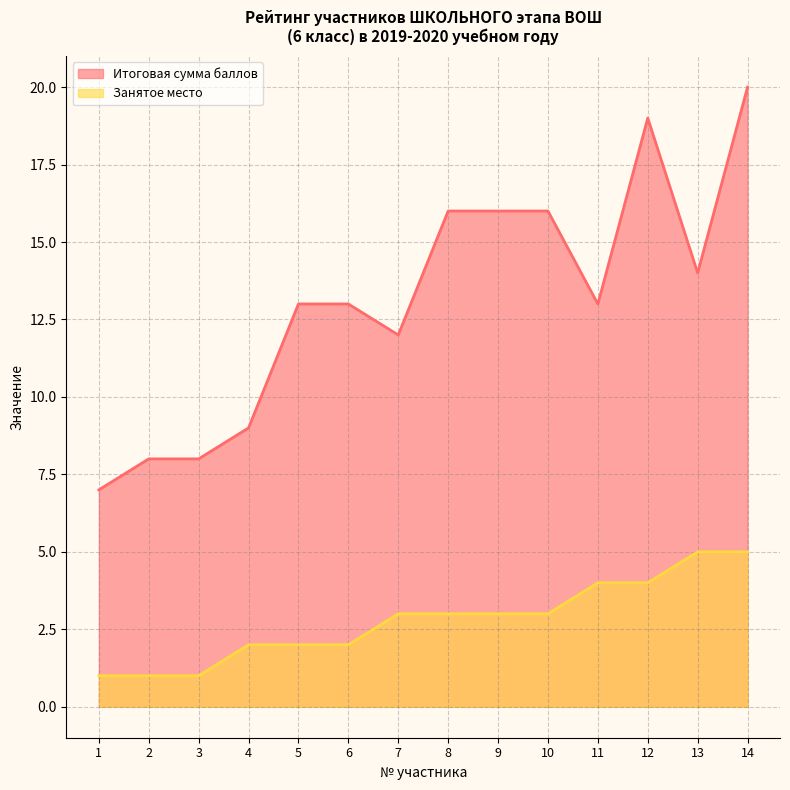

Rank the series by their maximum value, from lowest to highest.

Занятое место, Итоговая сумма баллов